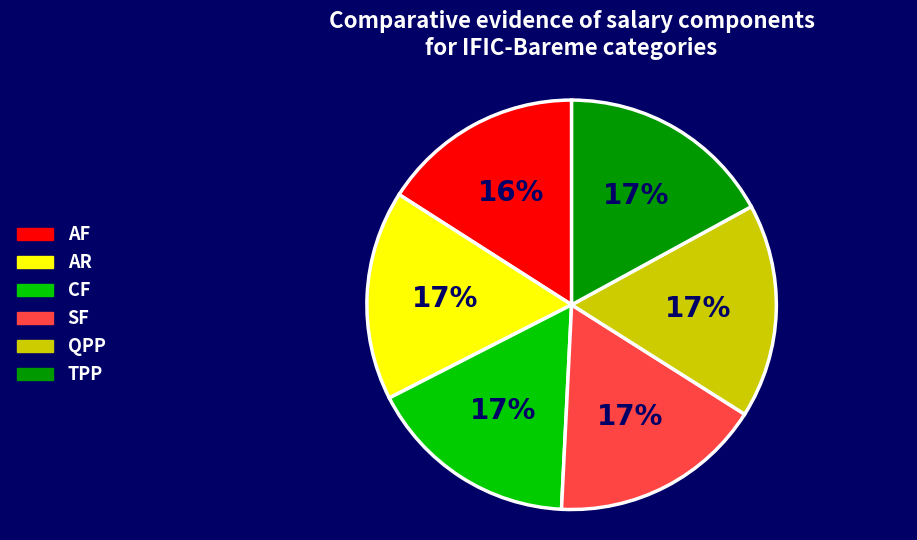

Combined, do CF and AR account for over 50%?

No